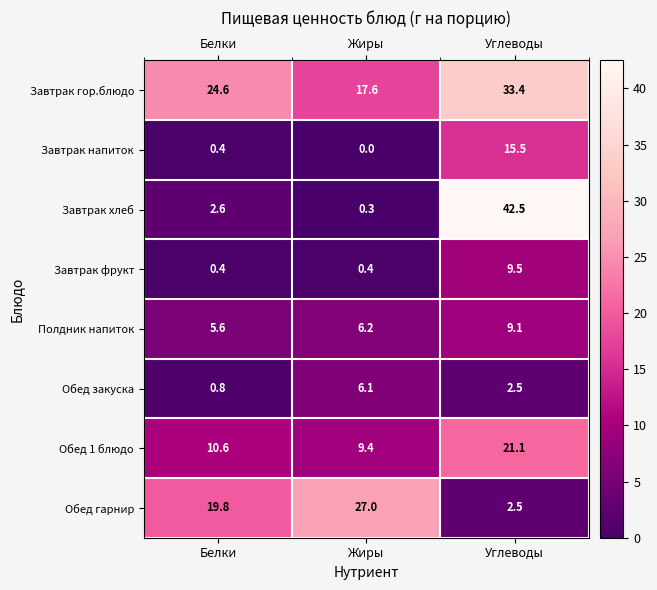

Between Жиры and Углеводы, which series saw the biggest shift?

Завтрак хлеб